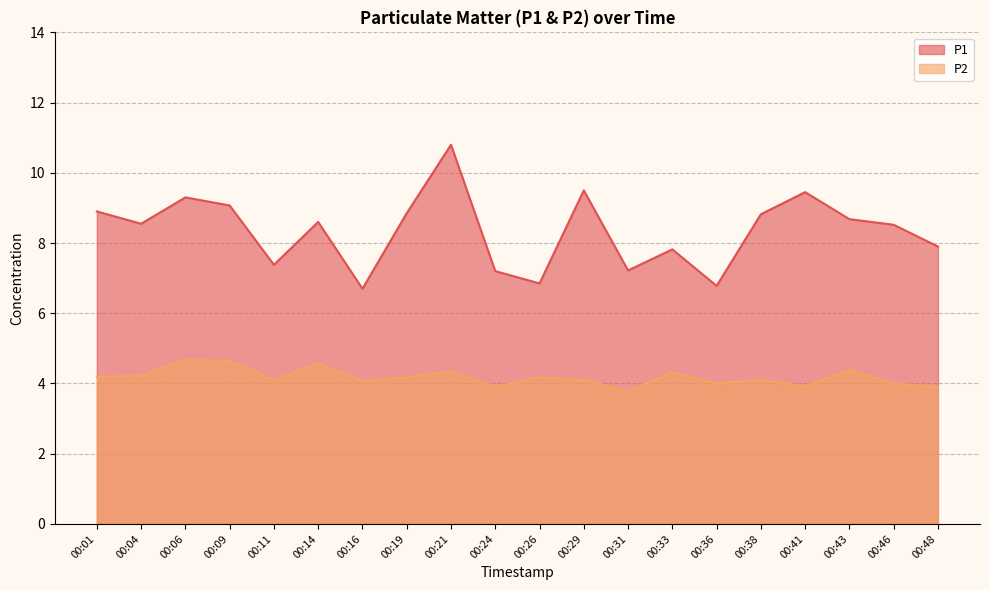

At which label is P2 closest to 4?

00:36